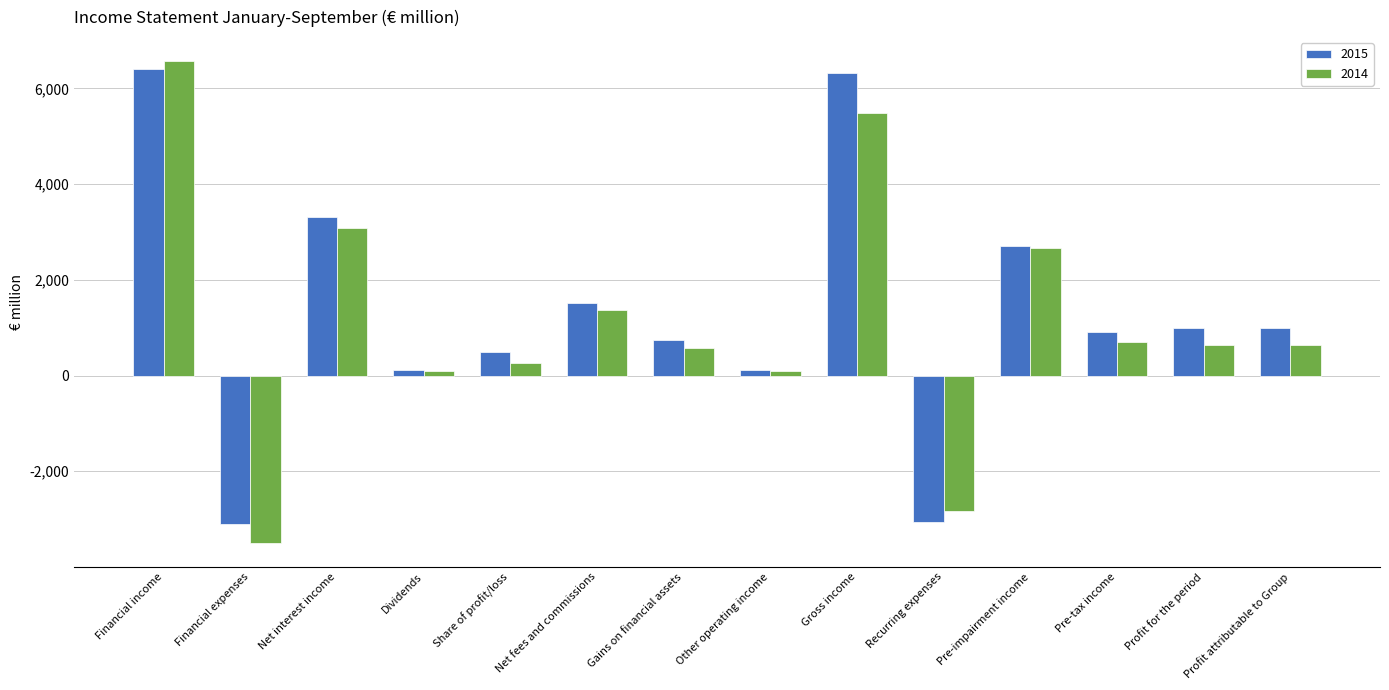

Where is 2014 nearest to the value 1537?

Net fees and commissions